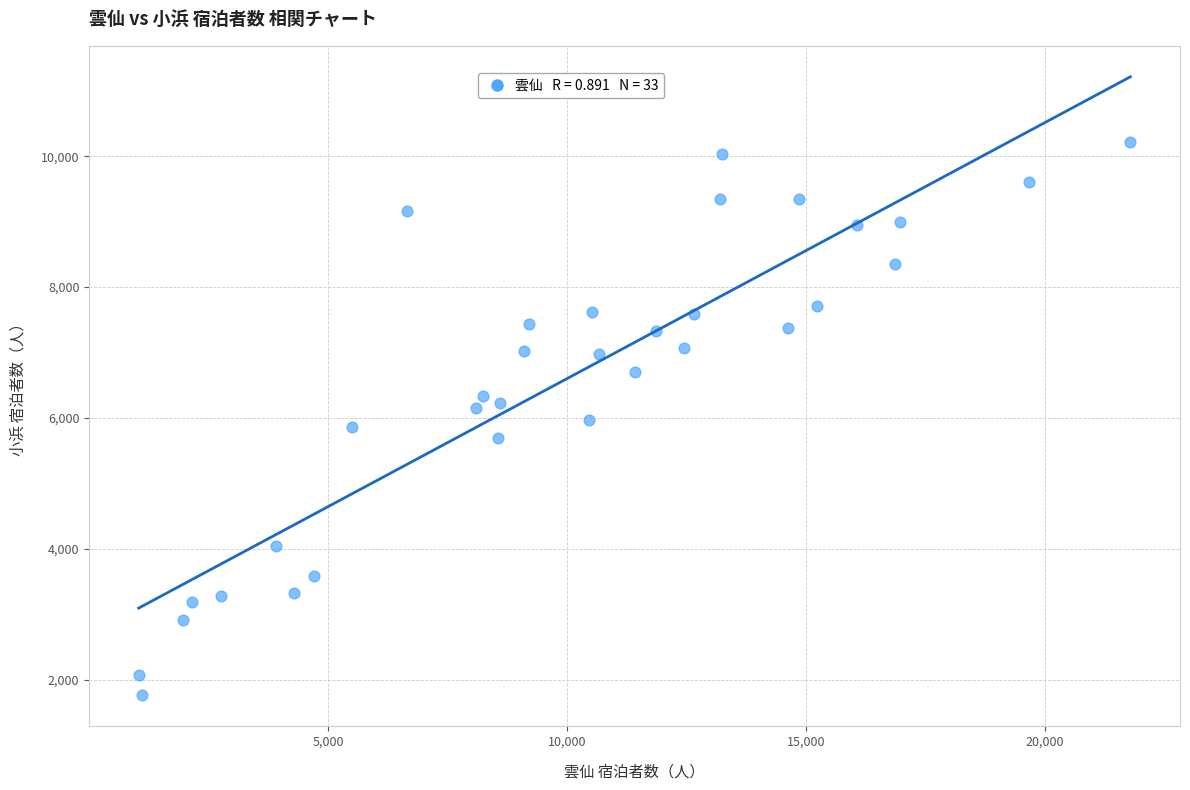

What is the range of X values (max minus min)?

20746